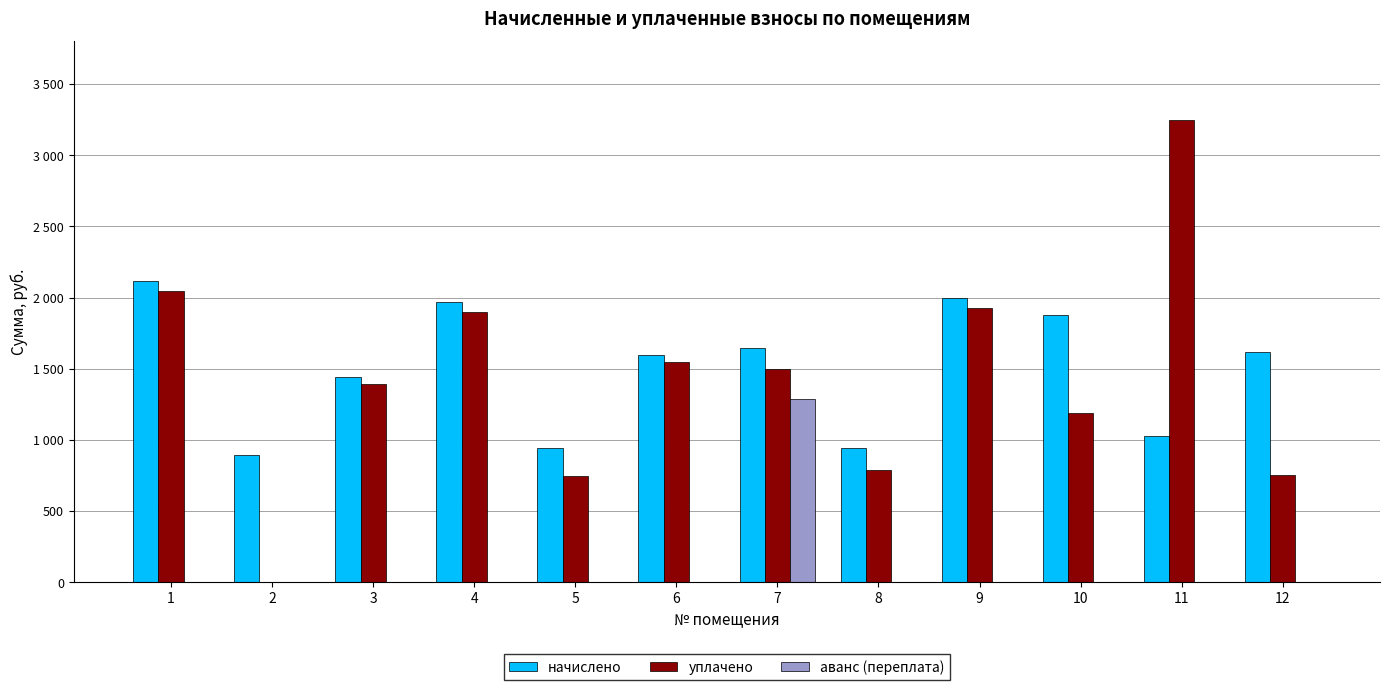

Which series changed the most between 7 and 9?

аванс (переплата)